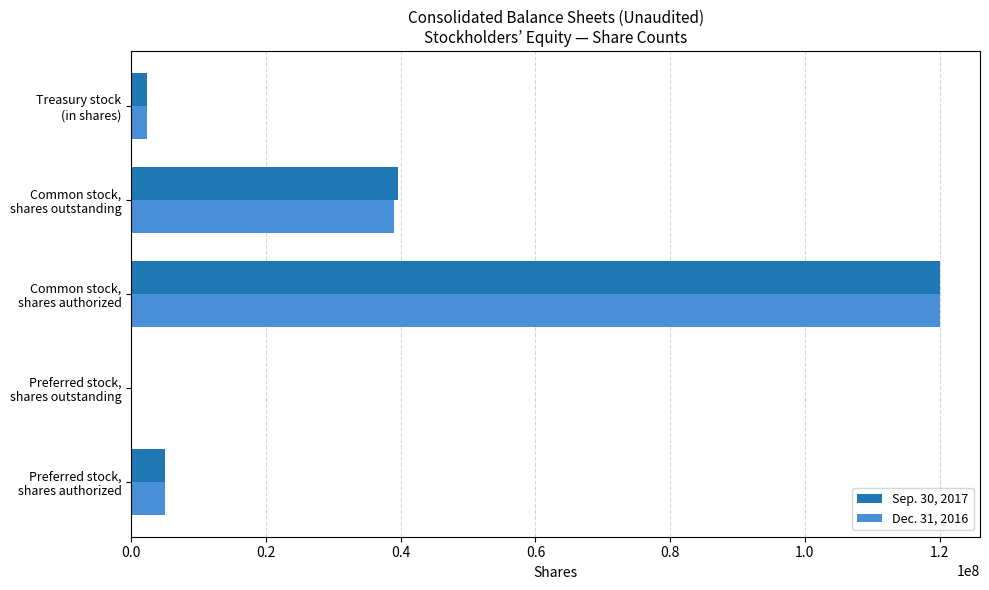

Which series has the largest range (max minus min)?

Sep. 30, 2017